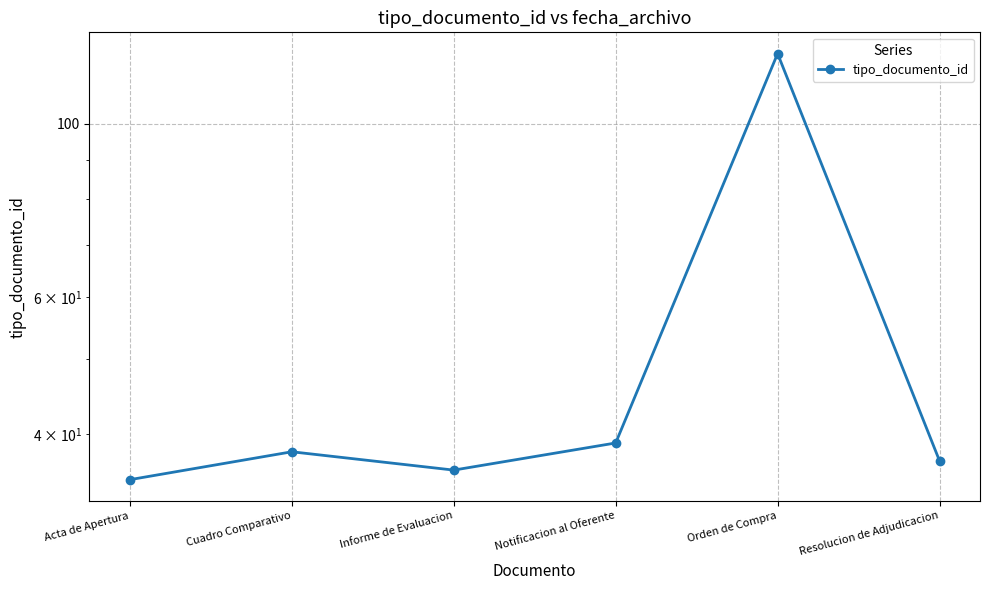

Reading left to right, list all the values displayed in this chart.

35	38	36	39	123	37